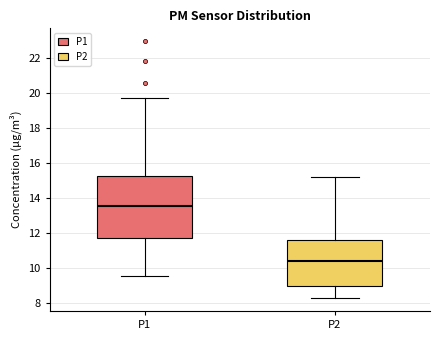

Reading left to right, read every box against the y-axis: the position of its median line, the range the box covers, and the ends of its whiskers. The values are not printed on the chart, so give them approximately, as read against the axis.

P1: median 13.6, box 11.8 to 15.2, whiskers 9.6 to 19.8
P2: median 10.4, box 9.0 to 11.6, whiskers 8.2 to 15.2